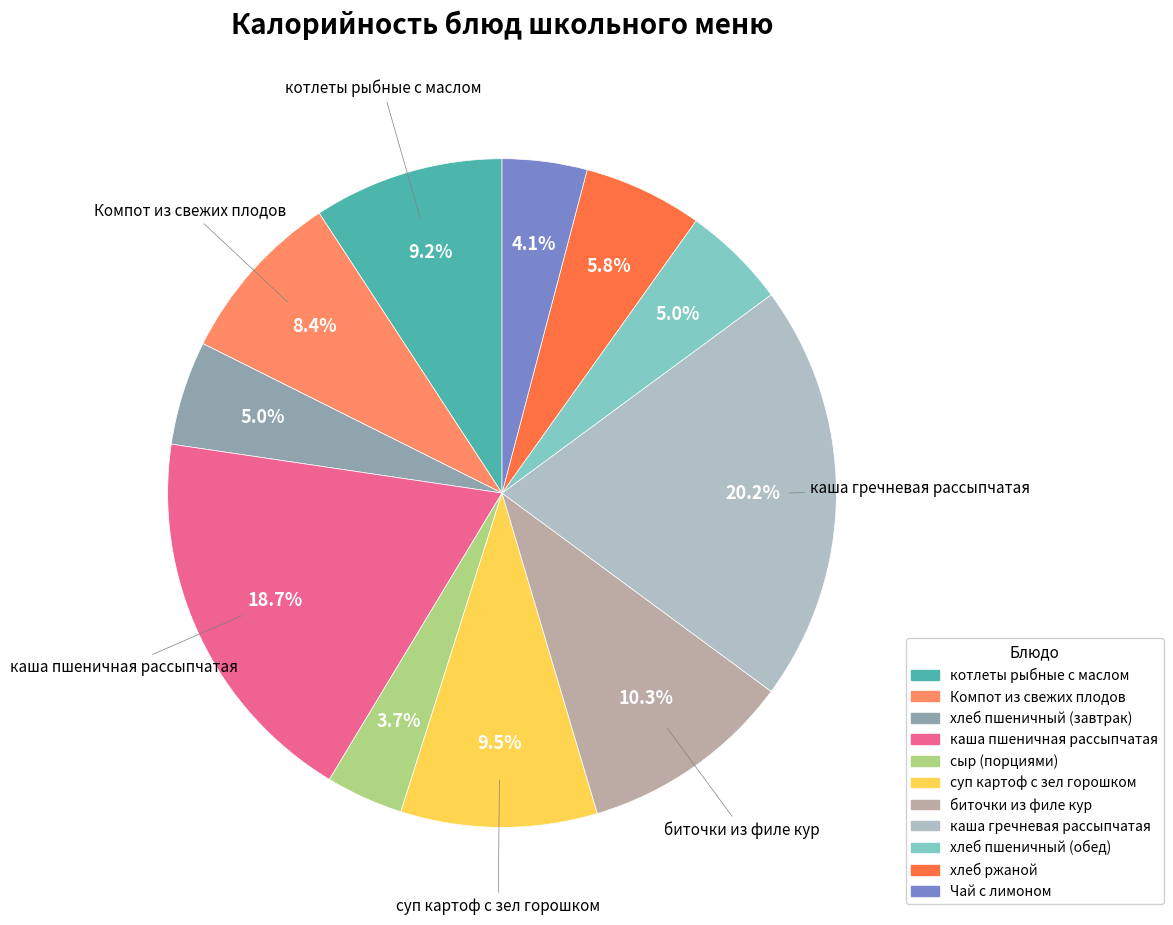

How many slices are in this pie chart?

11